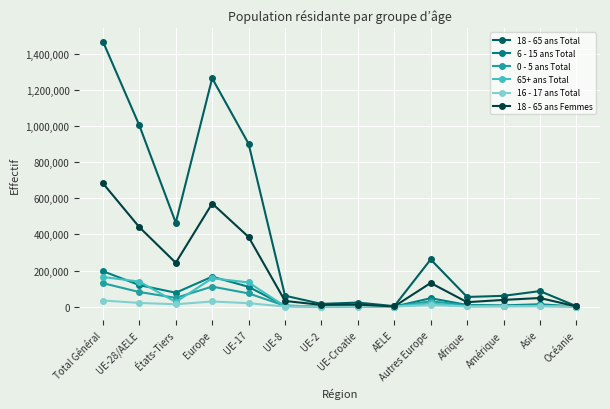

What is the lowest value of the 6 - 15 ans Total series?

315